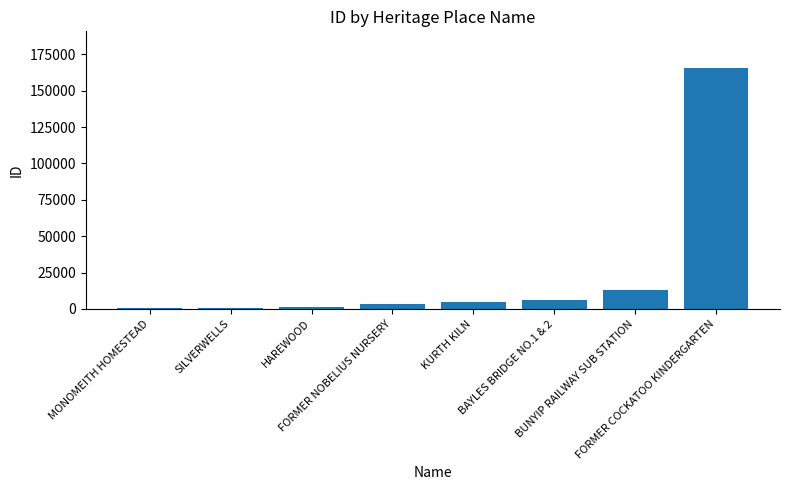

What is the sum of the values at FORMER COCKATOO KINDERGARTEN and BUNYIP RAILWAY SUB STATION?

178781